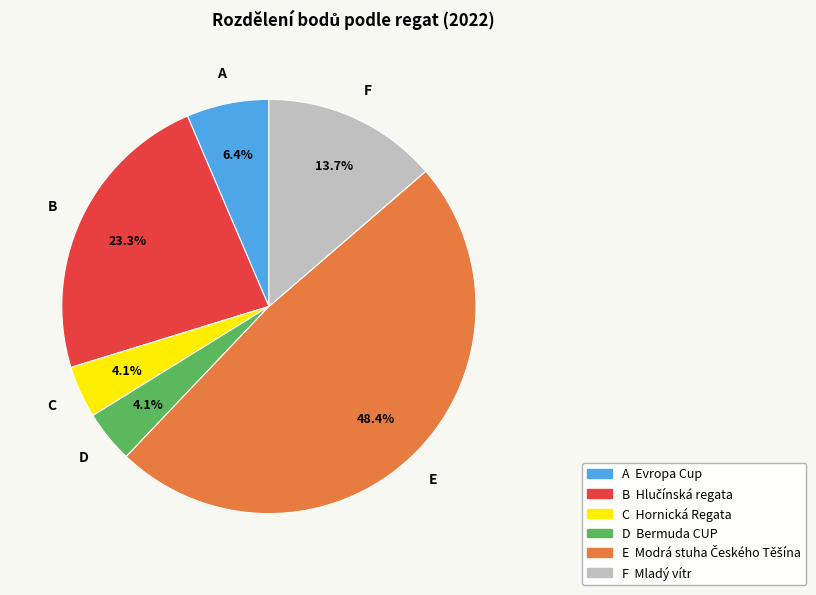

Does any single category account for the majority?

No